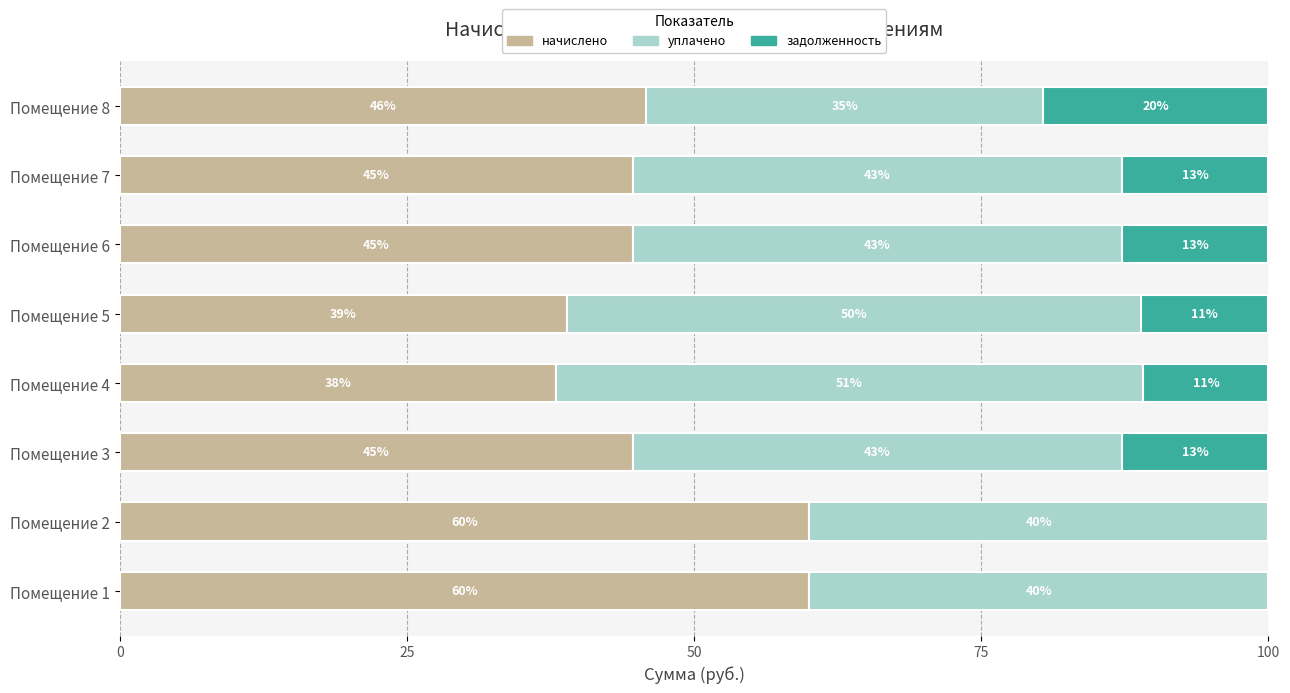

What are all the series names shown in the legend?

начислено, уплачено, задолженность